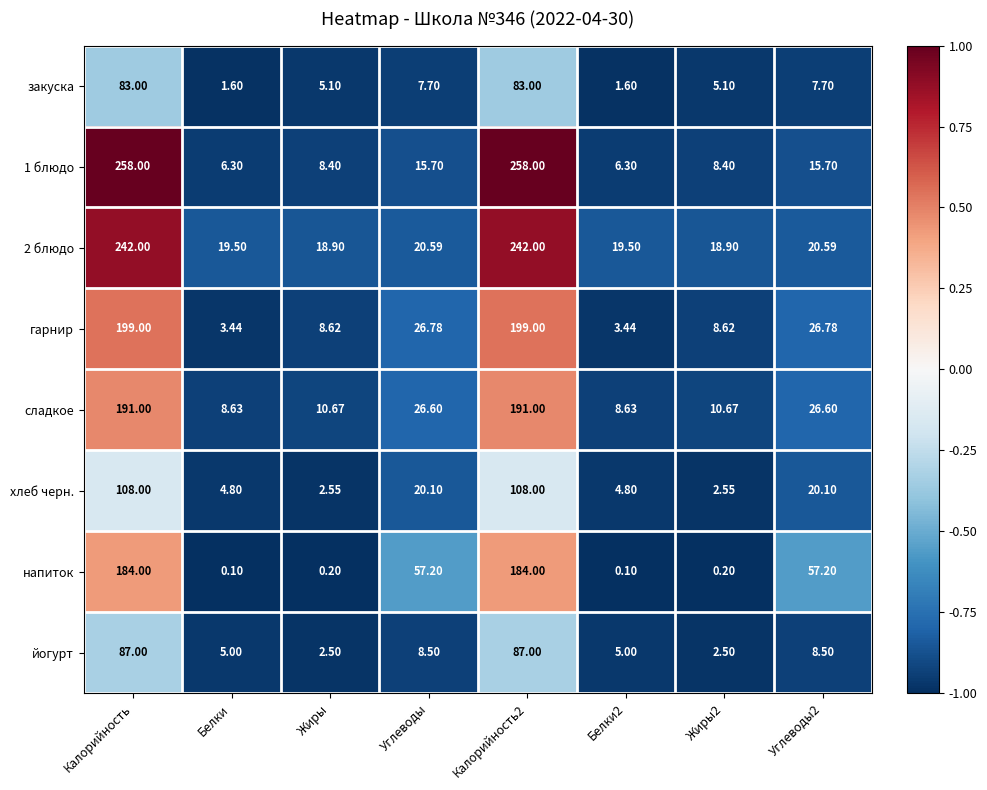

Which series changed the most between Белки and Углеводы2?

напиток